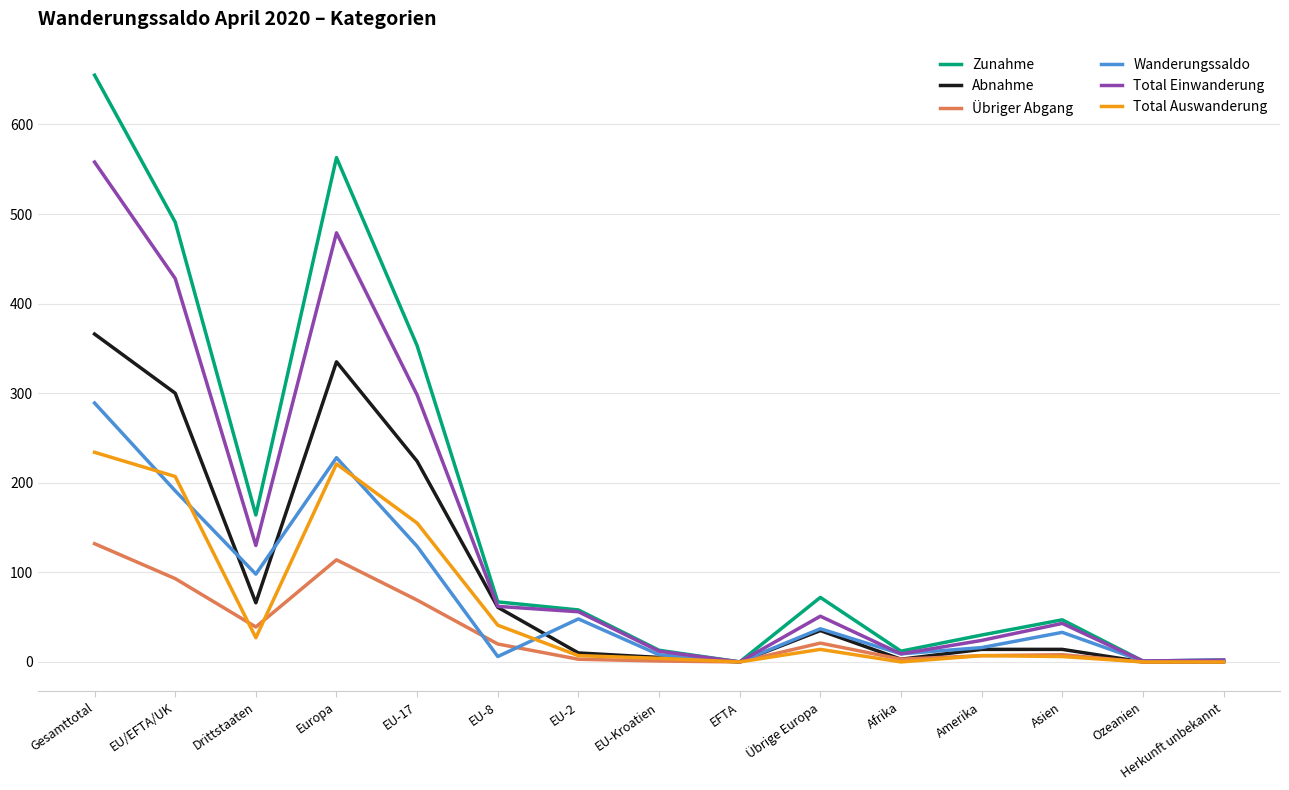

What is the difference between the second highest and minimum values in the Abnahme series?

335